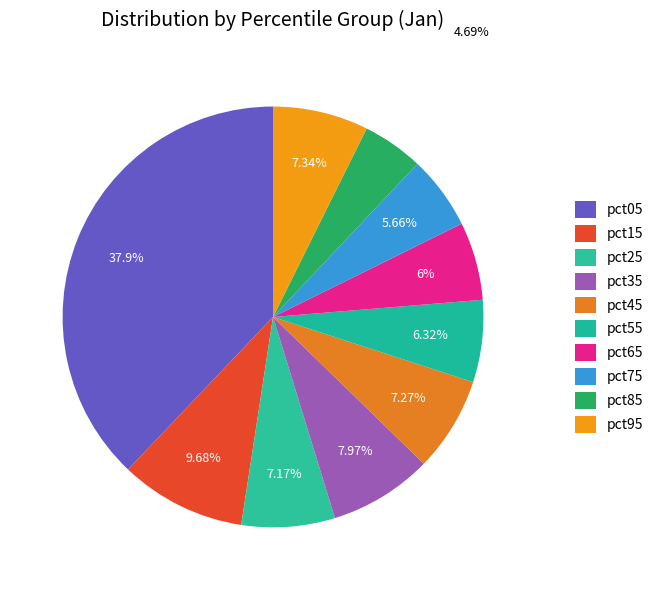

Combined, what portion of the pie is pct05 and pct35?

45.9%